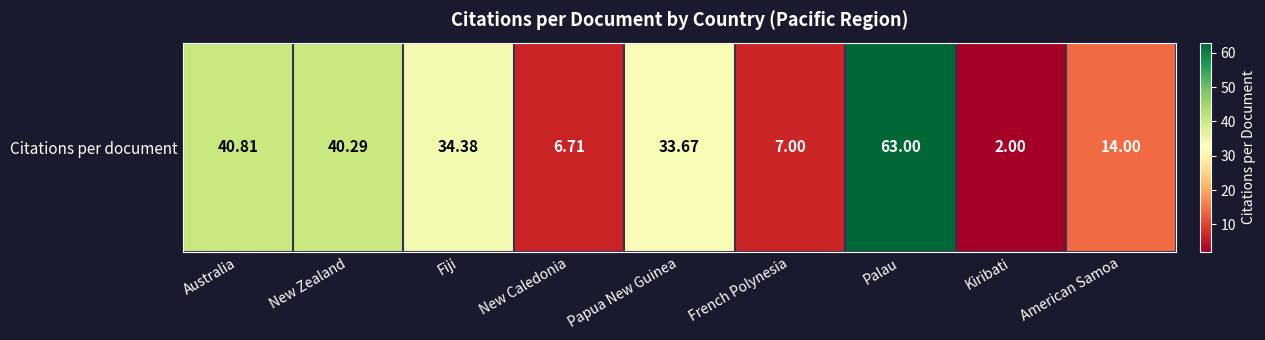

How many series are shown in this chart?

1